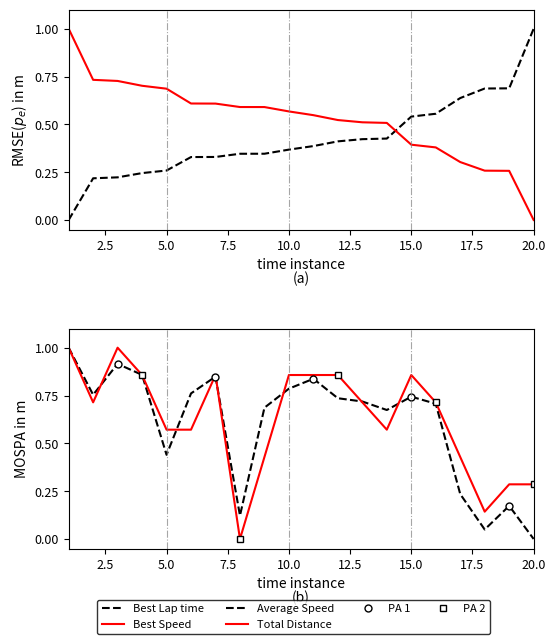

Is the value of Best Lap time at 2 greater than the value of Total Laps at 5?

No